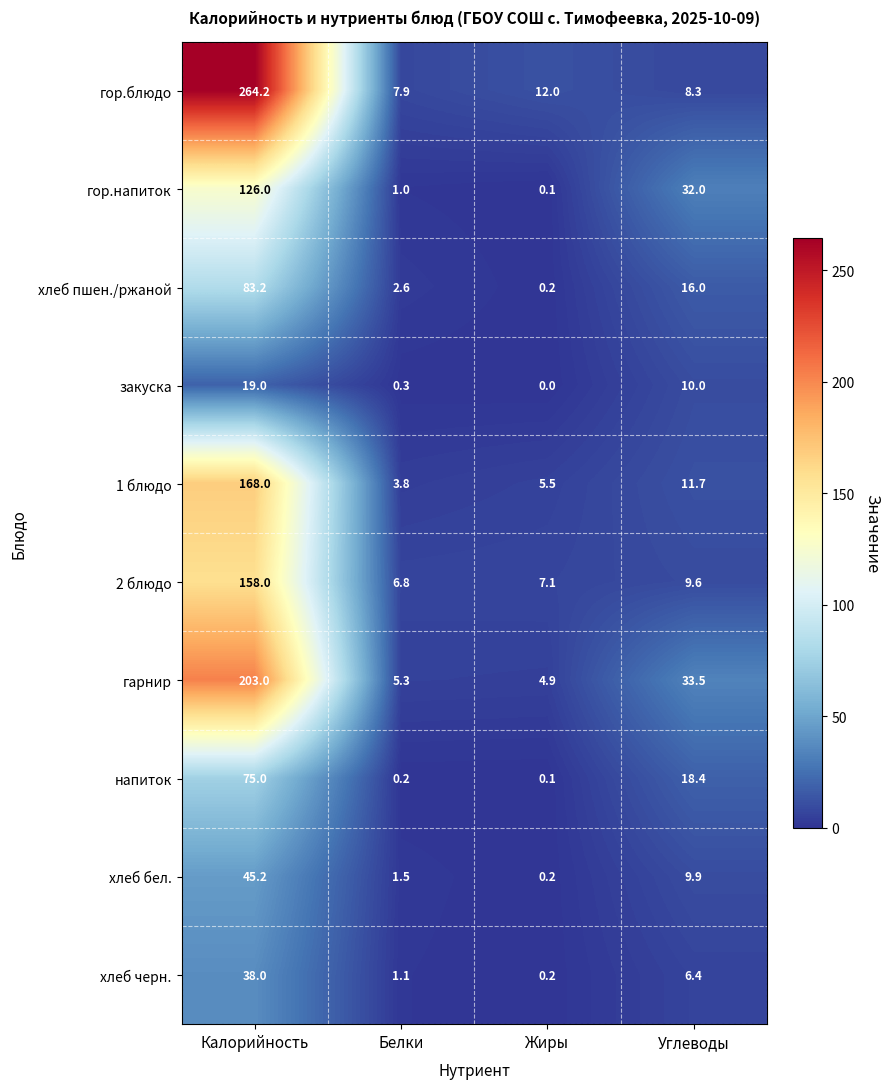

At how many categories does at least one series exceed 161?

1